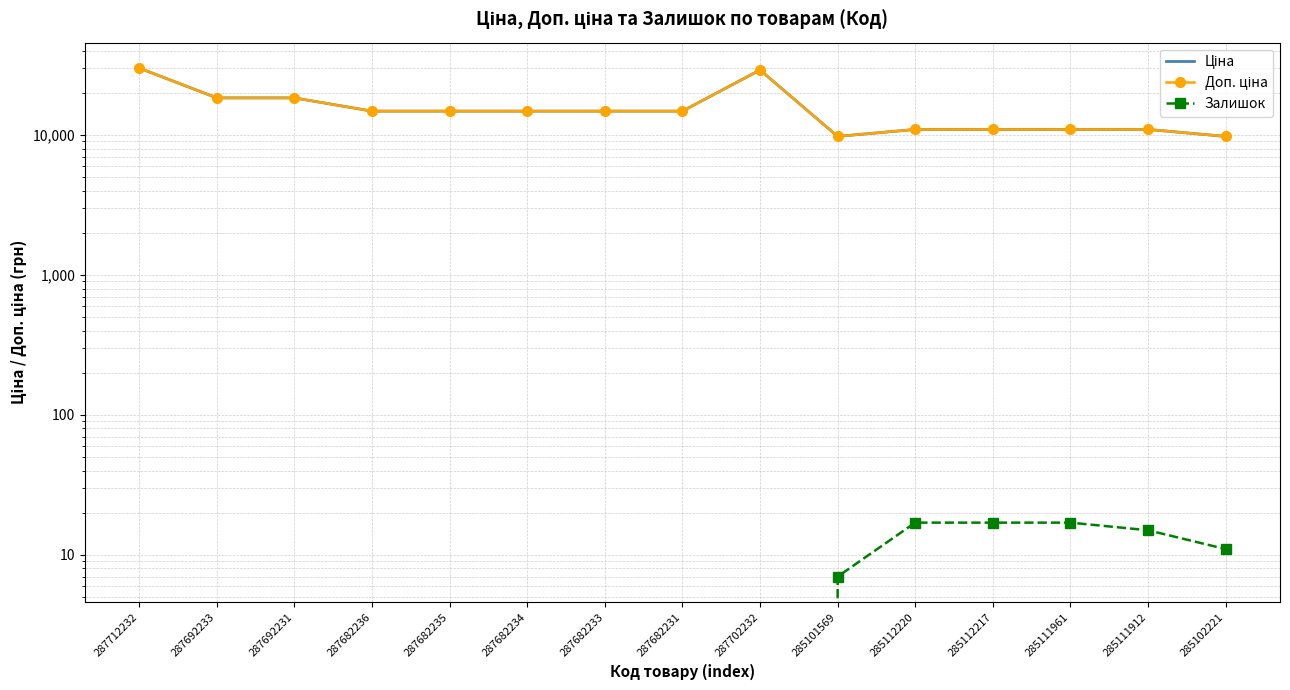

What is the approximate value of Доп. ціна at 287692231?

18420.9